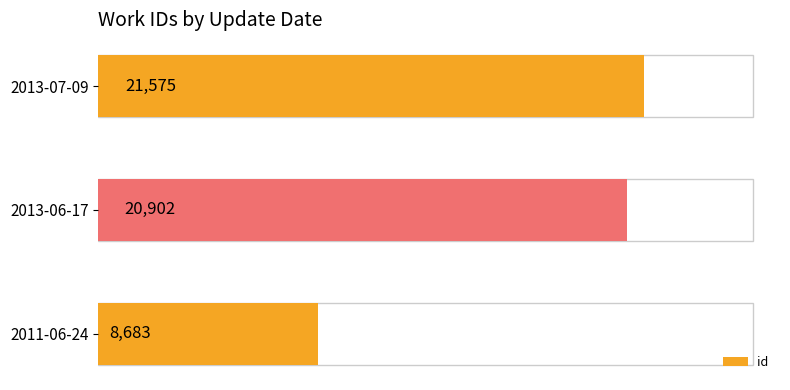

List the labels in order of value, smallest first.

2011-06-24, 2013-06-17, 2013-07-09